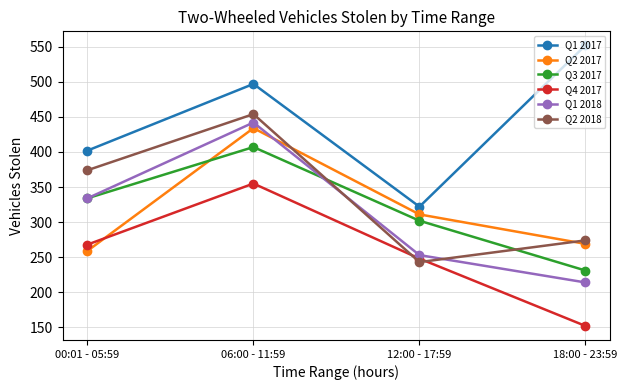

Reading right to left, transcribe all the data shown in this chart.

Q1 2017: 18:00 - 23:59=552	12:00 - 17:59=322	06:00 - 11:59=497	00:01 - 05:59=402
Q2 2017: 18:00 - 23:59=269	12:00 - 17:59=311	06:00 - 11:59=434	00:01 - 05:59=259
Q3 2017: 18:00 - 23:59=231	12:00 - 17:59=302	06:00 - 11:59=407	00:01 - 05:59=334
Q4 2017: 18:00 - 23:59=152	12:00 - 17:59=248	06:00 - 11:59=355	00:01 - 05:59=268
Q1 2018: 18:00 - 23:59=214	12:00 - 17:59=253	06:00 - 11:59=442	00:01 - 05:59=334
Q2 2018: 18:00 - 23:59=274	12:00 - 17:59=243	06:00 - 11:59=454	00:01 - 05:59=374